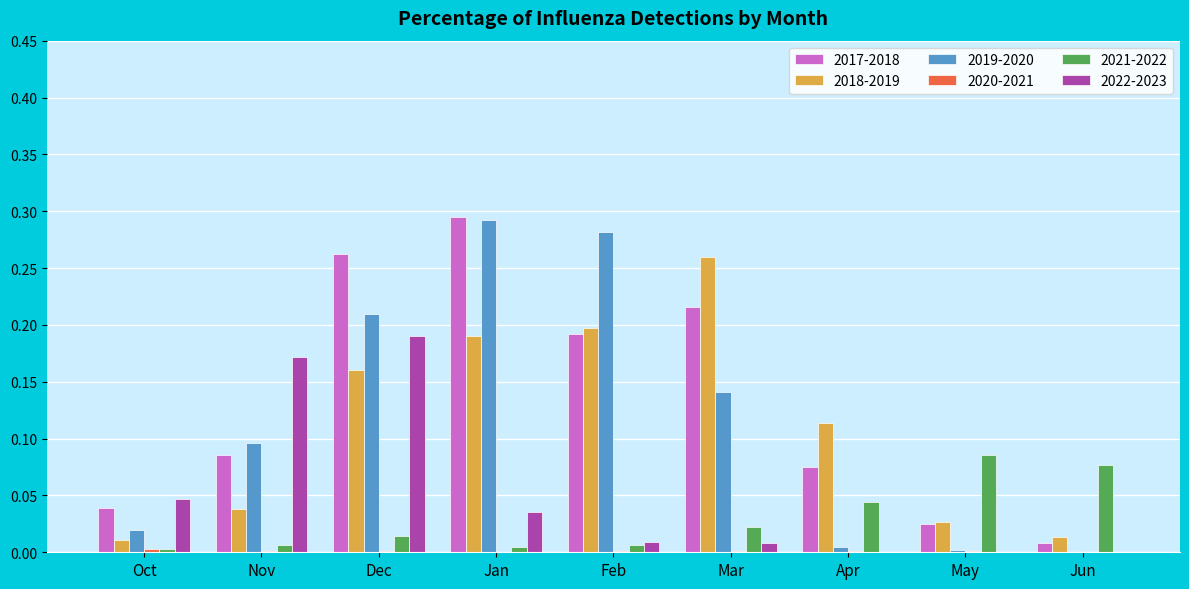

The value of 2019-2020 at Nov is 0.1. True or false?

True